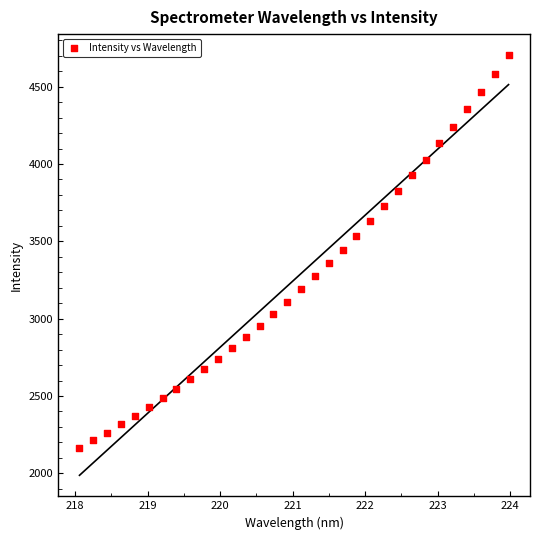

What is the range of X values (max minus min)?

5.9